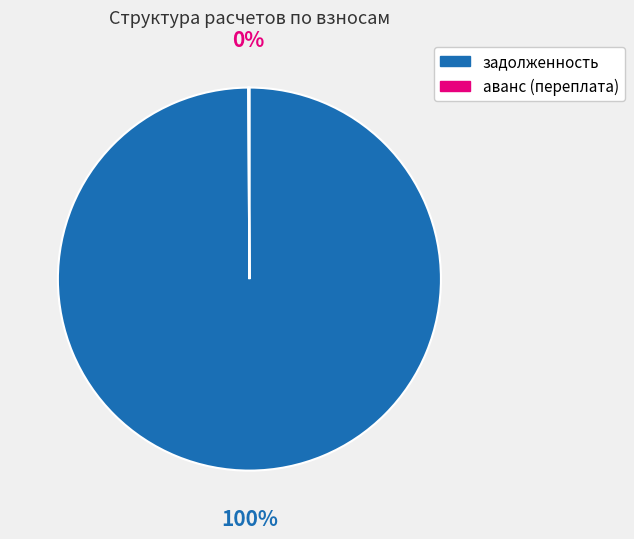

Does any single category account for the majority?

Yes